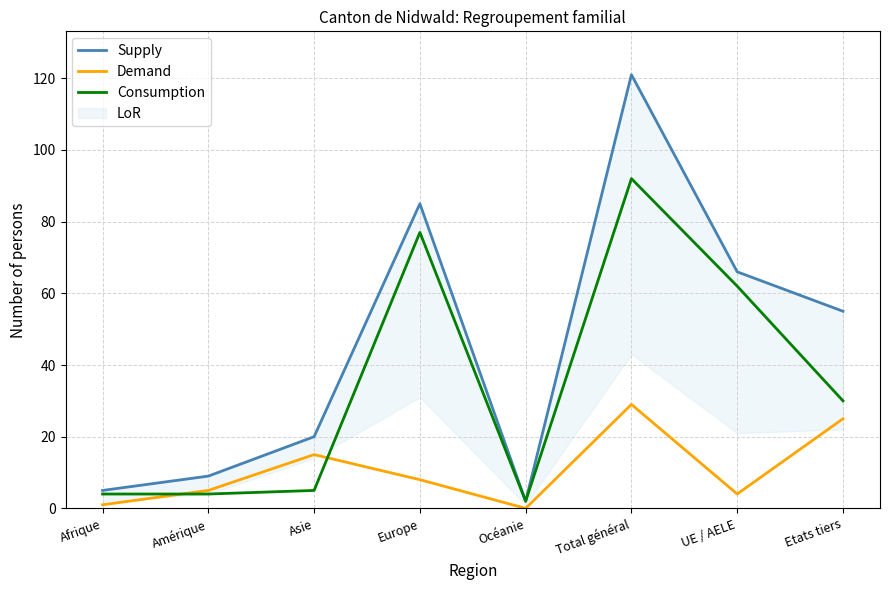

At which category is the sum across all series the highest?

Total général